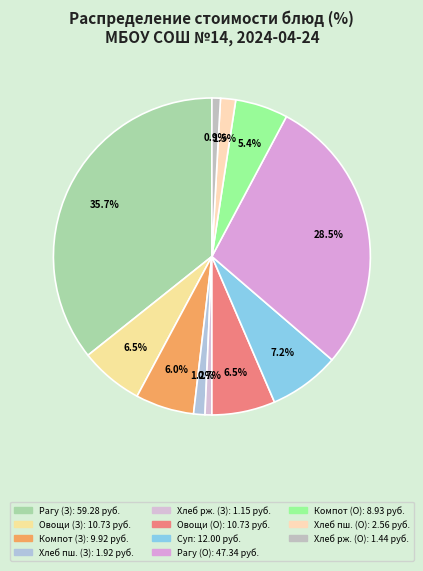

Which slice is the largest?

Рагу из птицы (Завтрак)